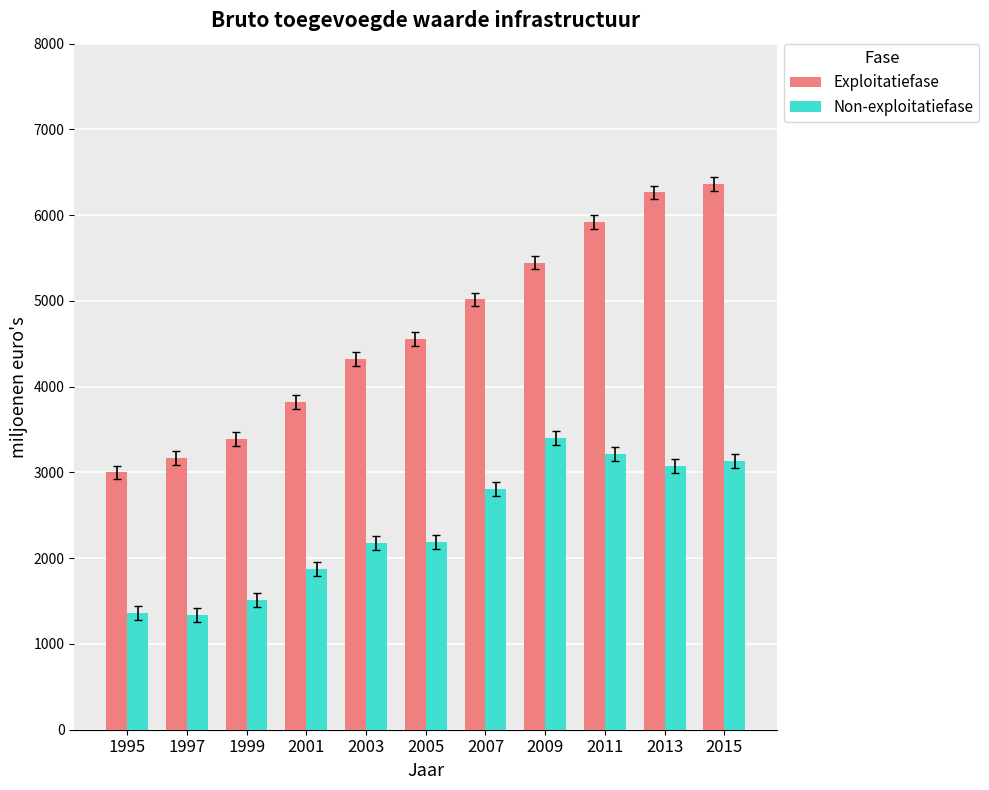

Which series has the largest total across all categories?

Exploitatiefase